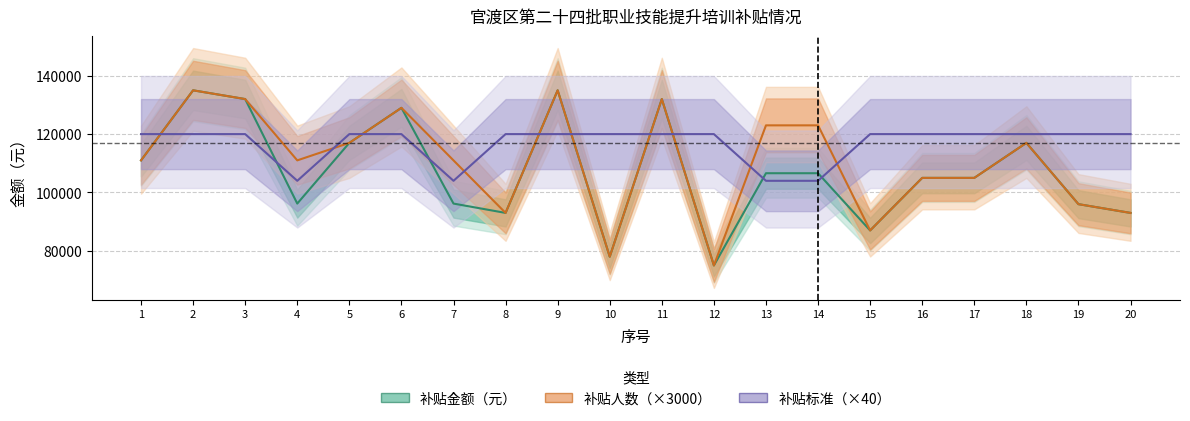

Which label corresponds to the largest value in the chart?

2